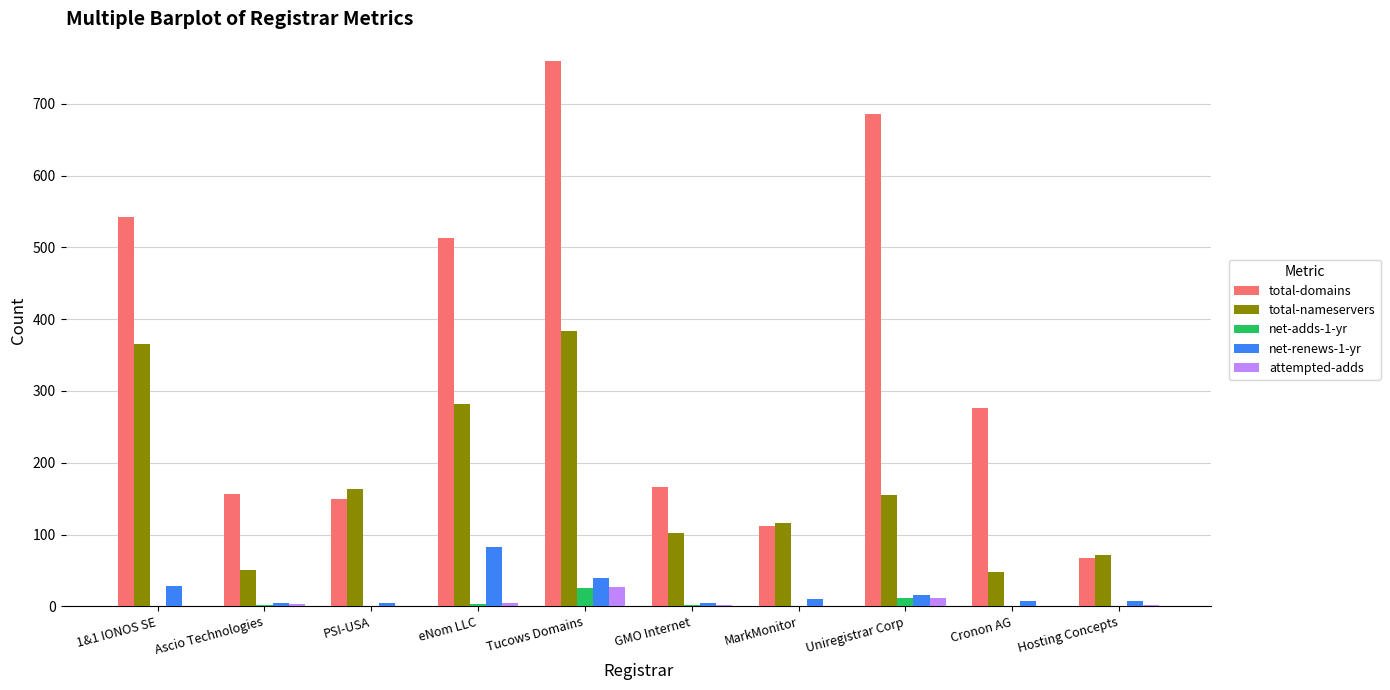

How many categories are shown in the chart?

10